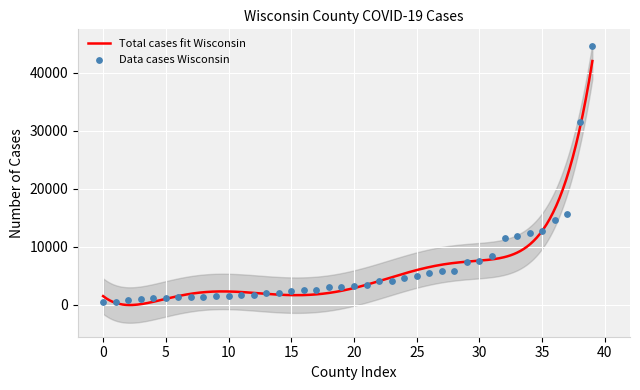

What is the highest value of the Total cases fit Wisconsin series?

42053.5